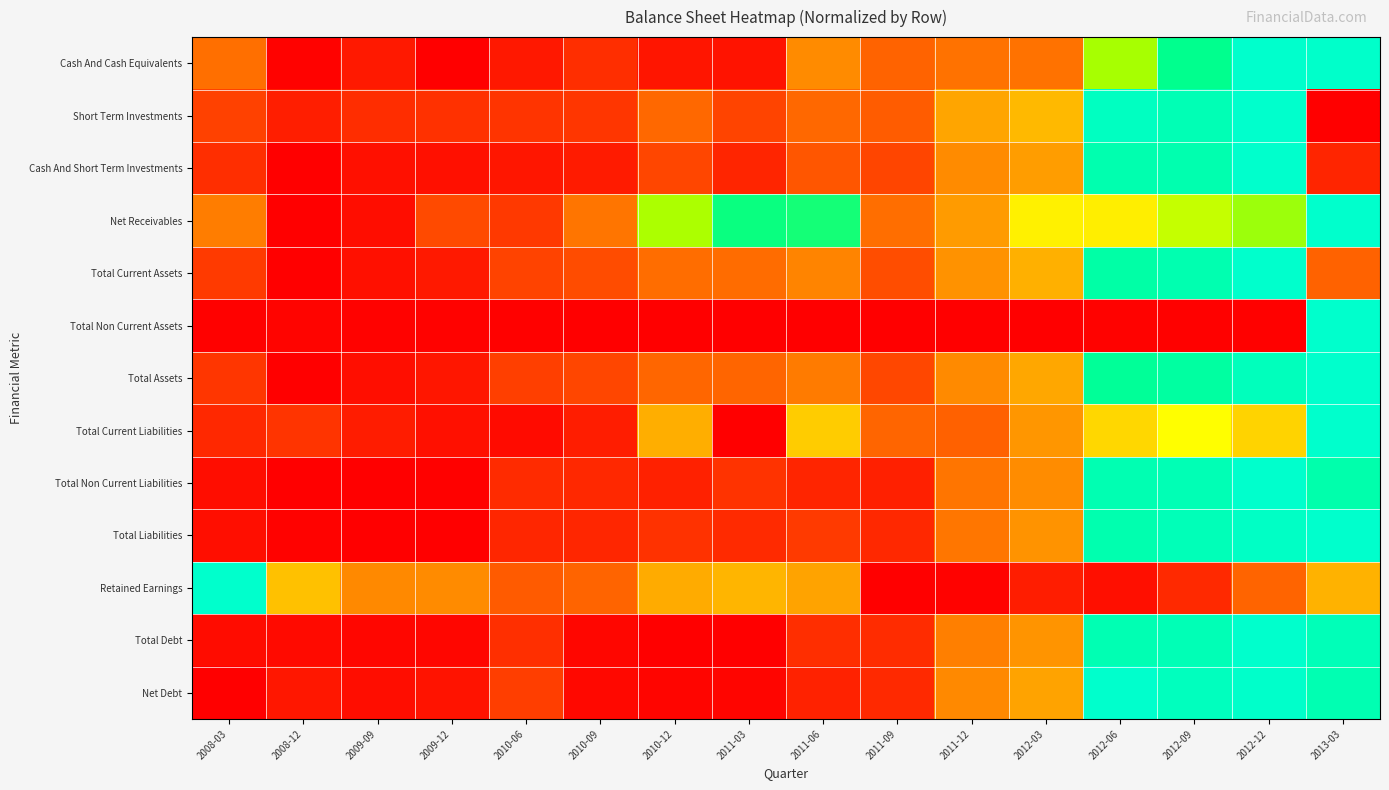

How many series are shown in this chart?

13